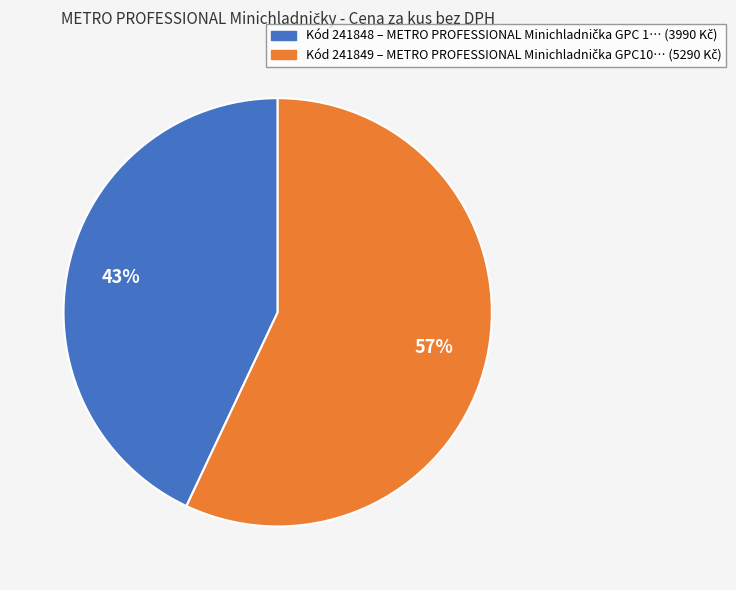

Is there a majority slice in this chart?

Yes